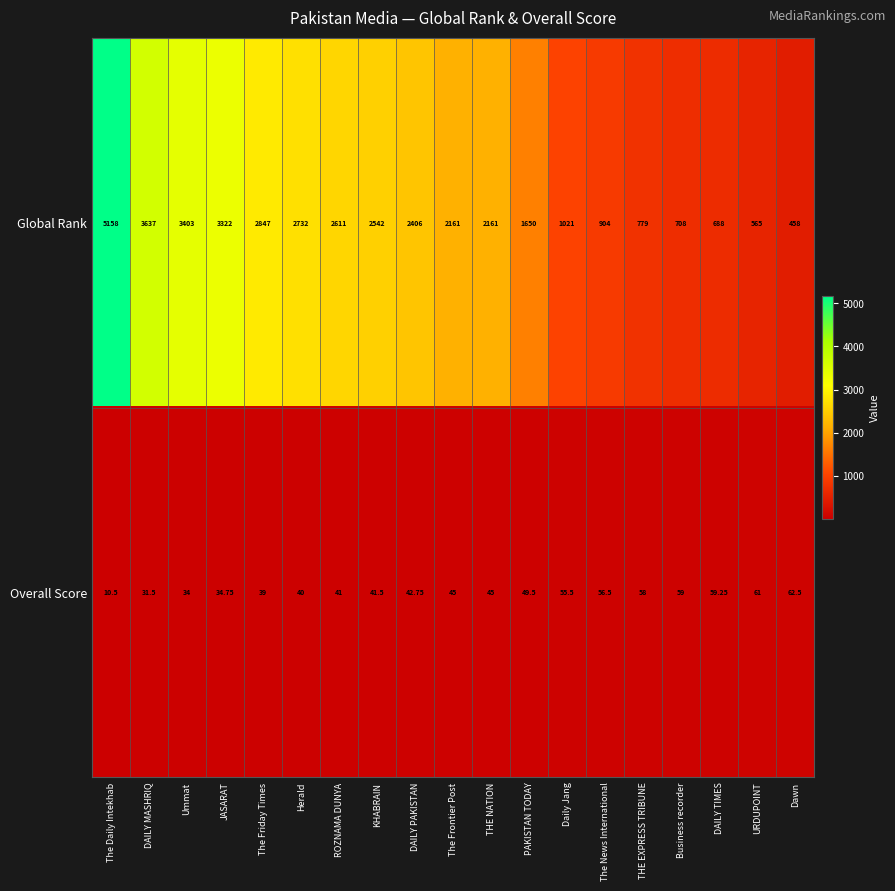

At which category does the chart reach its minimum across all series?

The Daily Intekhab